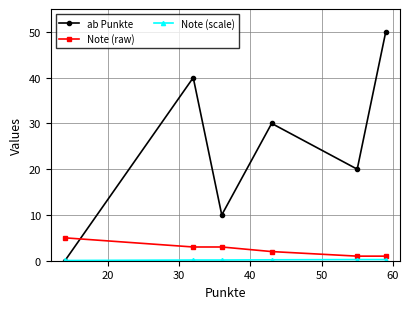

How many intersections are there between ab Punkte and Note (raw)?

1